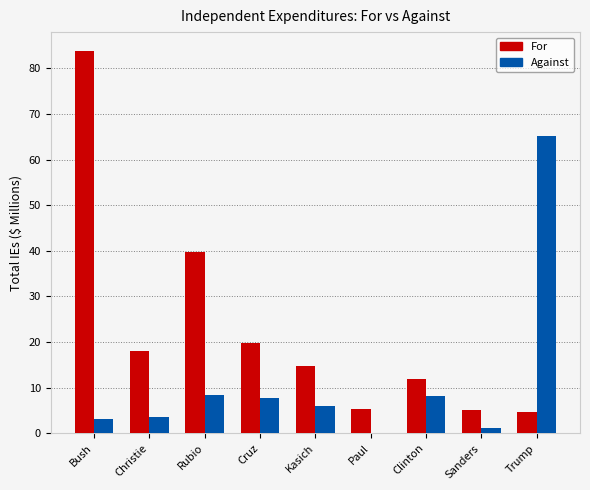

Which series has the largest total across all categories?

For